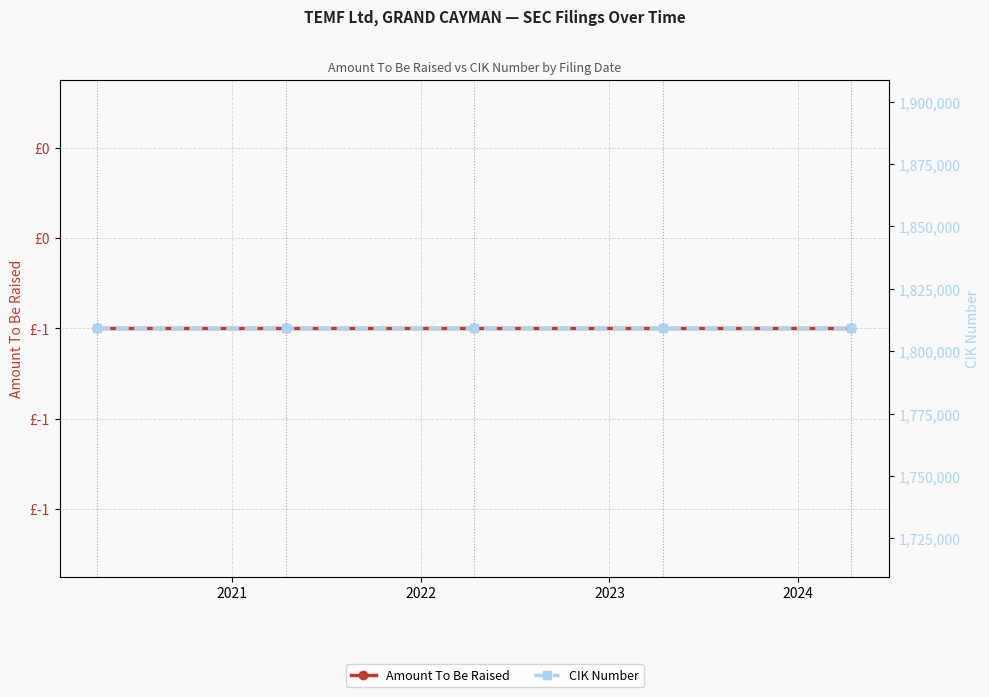

What is the total value across all series at 2023?

1809201